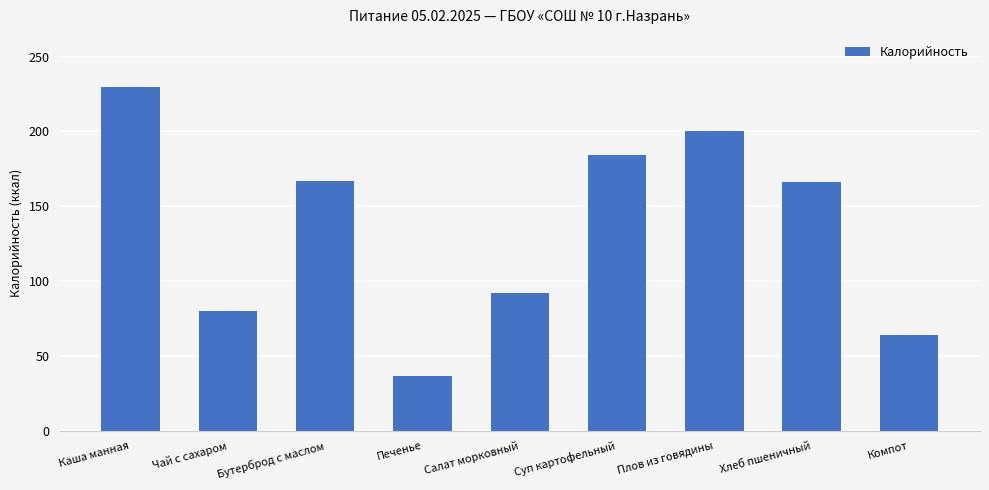

How many bars are there in total?

9